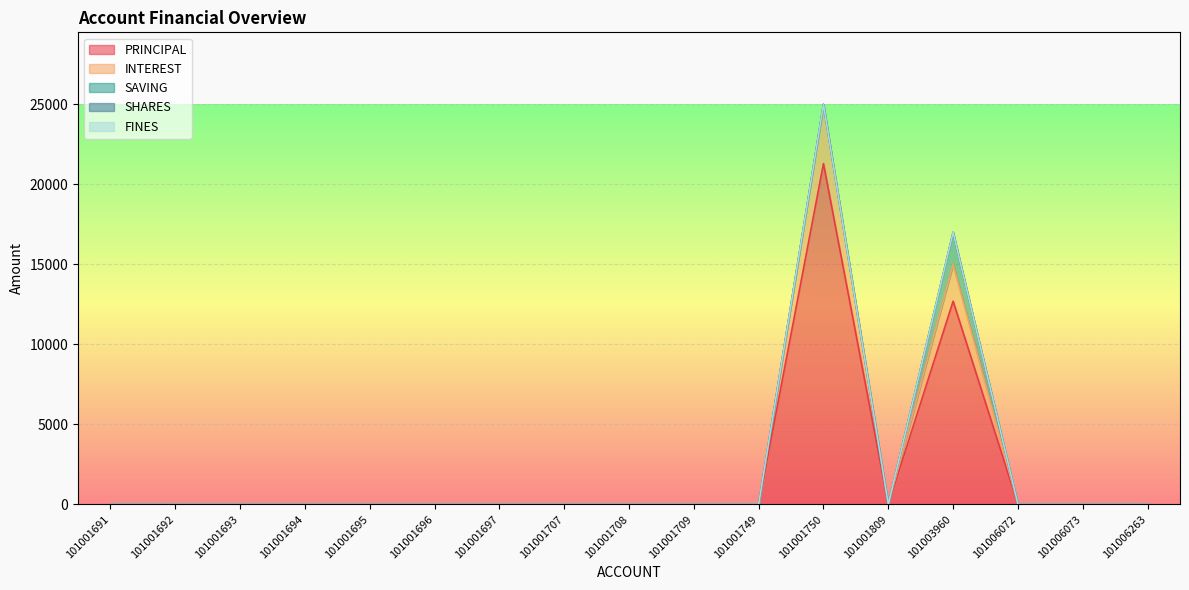

True or false: SHARES has more than 1 interior local peaks.

False